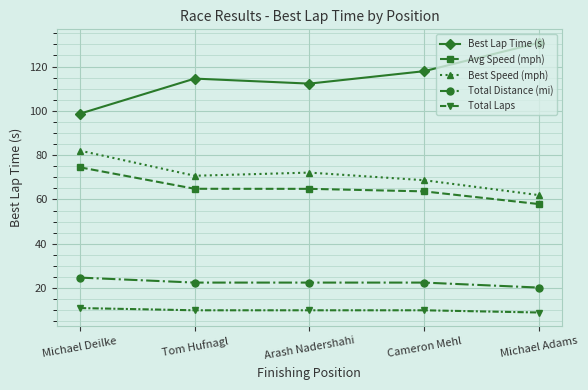

The value of Best Speed (mph) at Michael Deilke is 82.0. True or false?

True